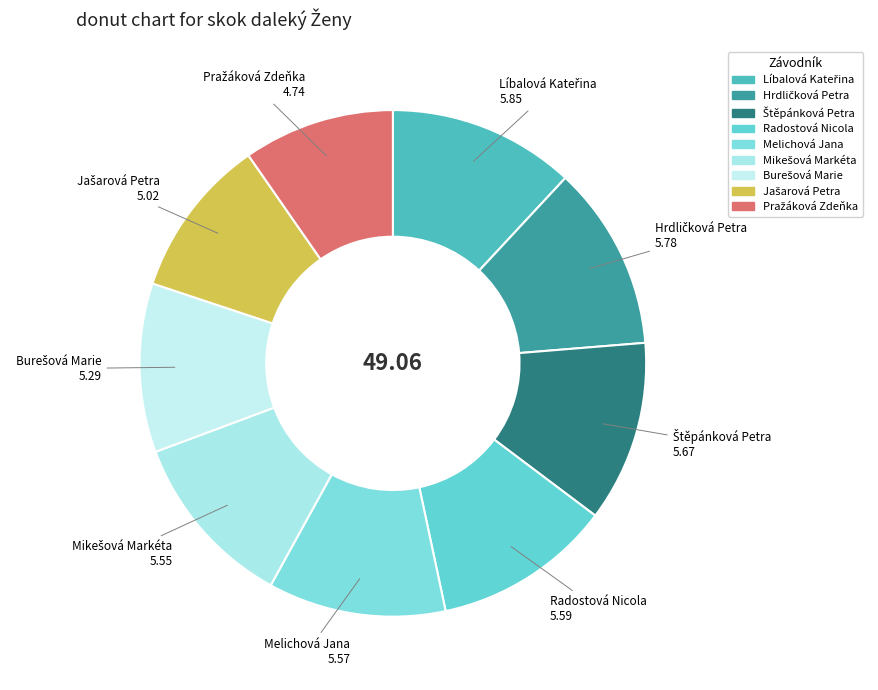

Is there a majority slice in this chart?

No